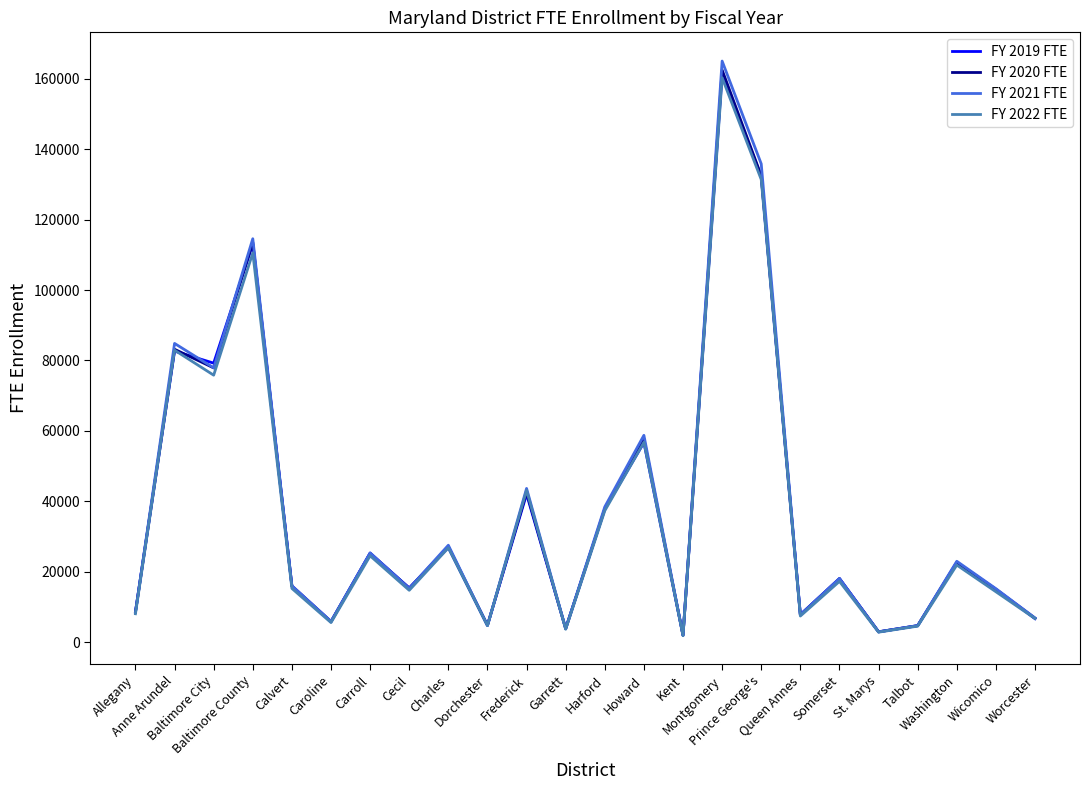

What is the total value across all series at Prince George's?

532000.8